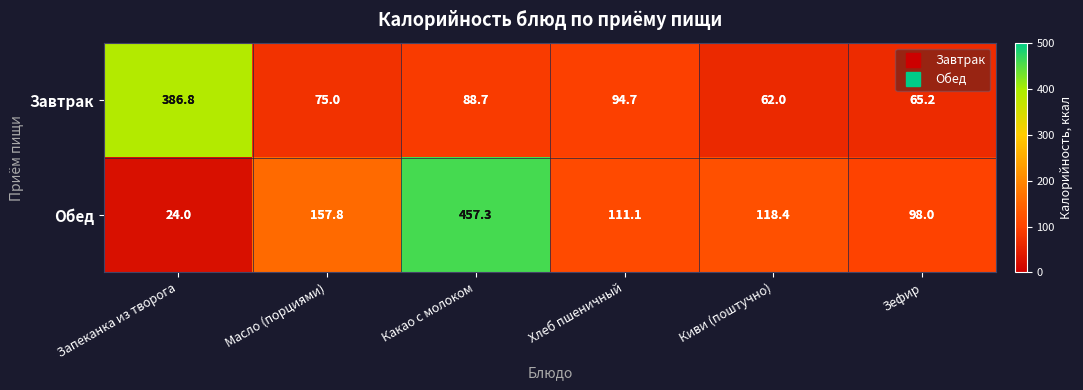

Which series has the largest total across all categories?

Обед